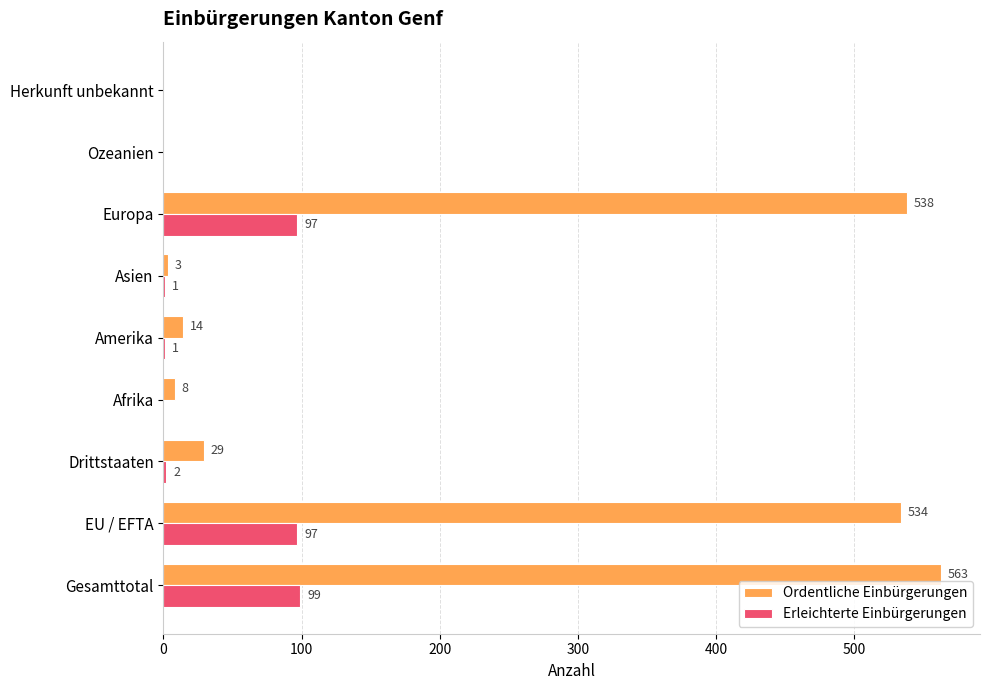

What is the sum of the Erleichterte Einbürgerungen values at Europa and EU / EFTA?

194